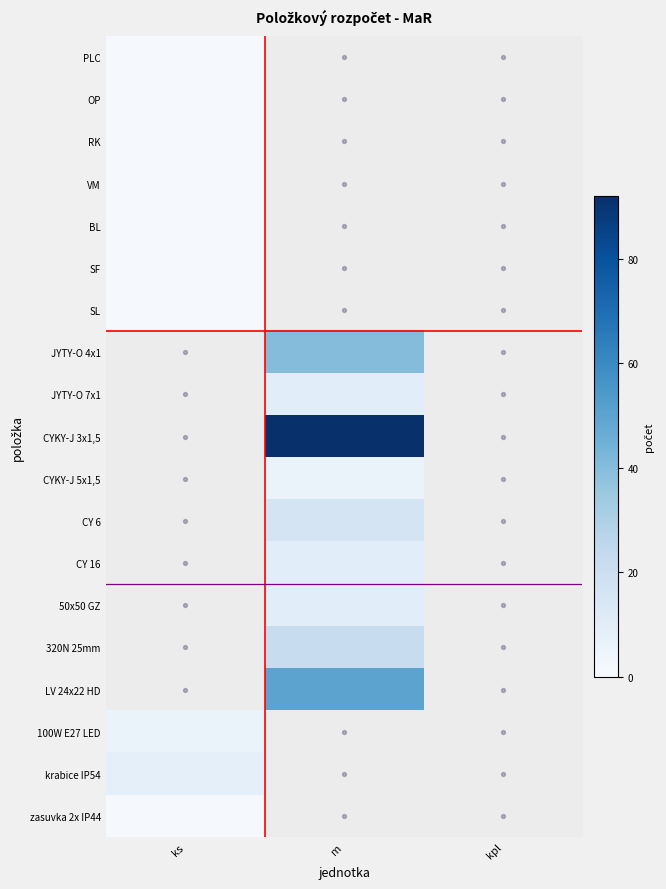

Which has a higher value, kpl or ks?

ks